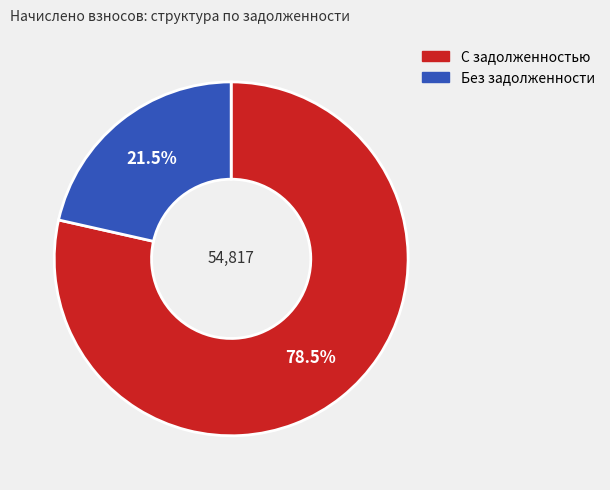

Does any single category account for the majority?

Yes